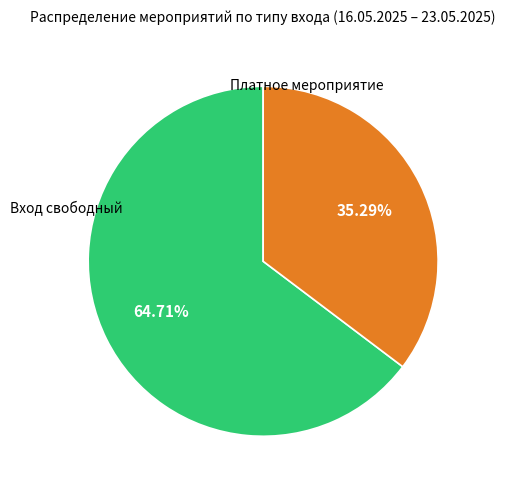

How many segments does this pie chart have?

2